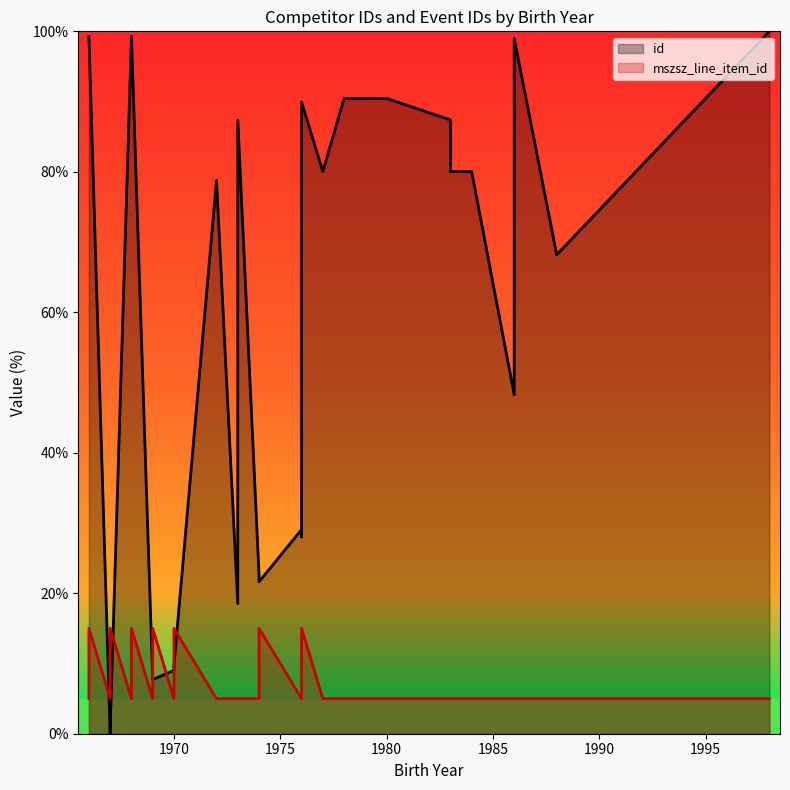

After their last crossing, which series has the higher values: mszsz_line_item_id or id?

id